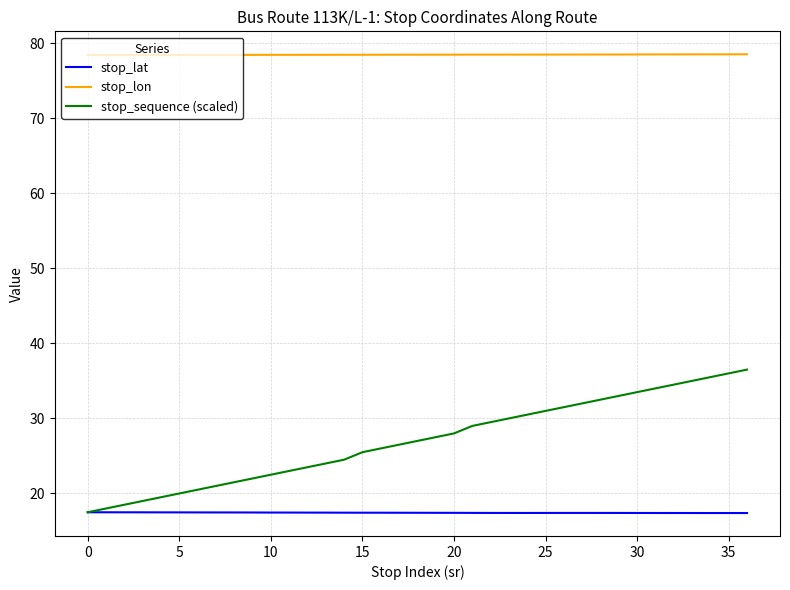

What is the maximum value for stop_lon?

78.5